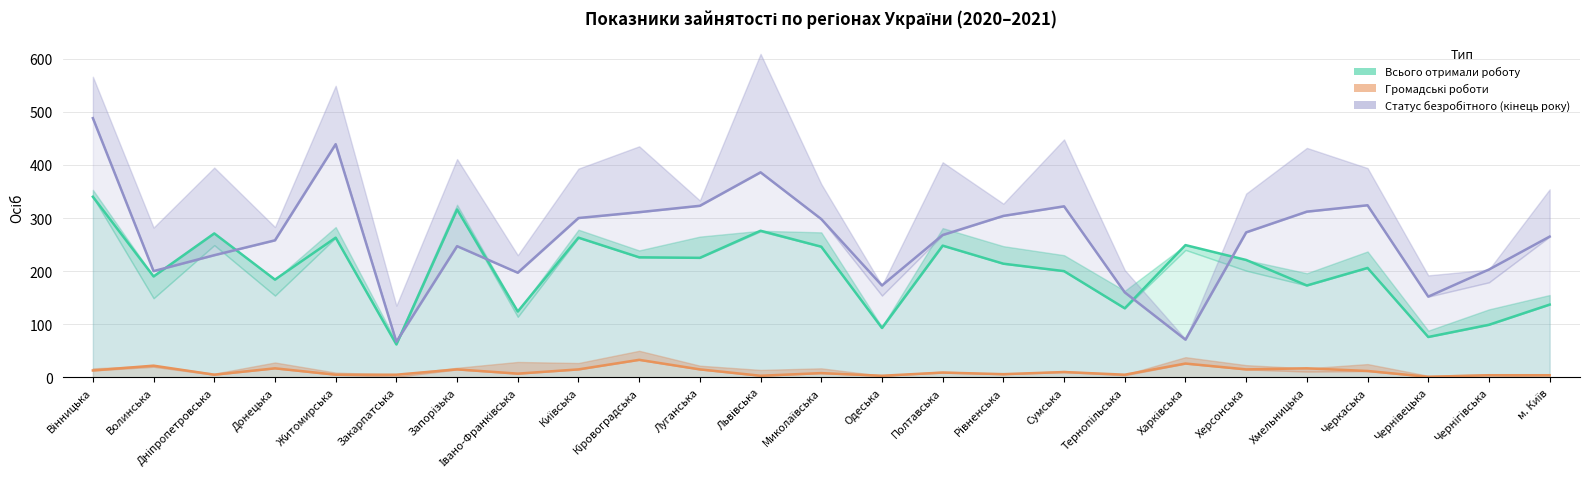

How many lines are shown in the chart?

3